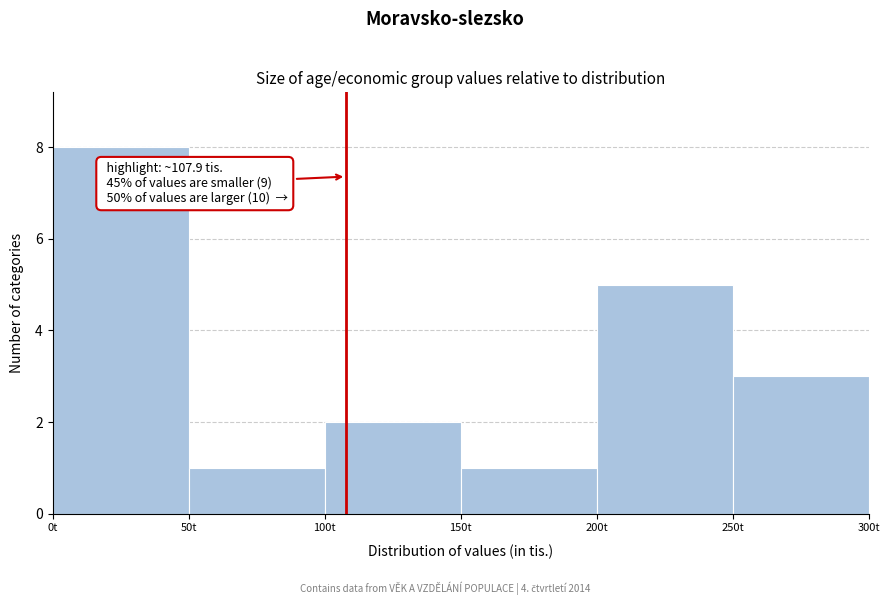

Which range on the x-axis has the tallest bar?

0 to 50